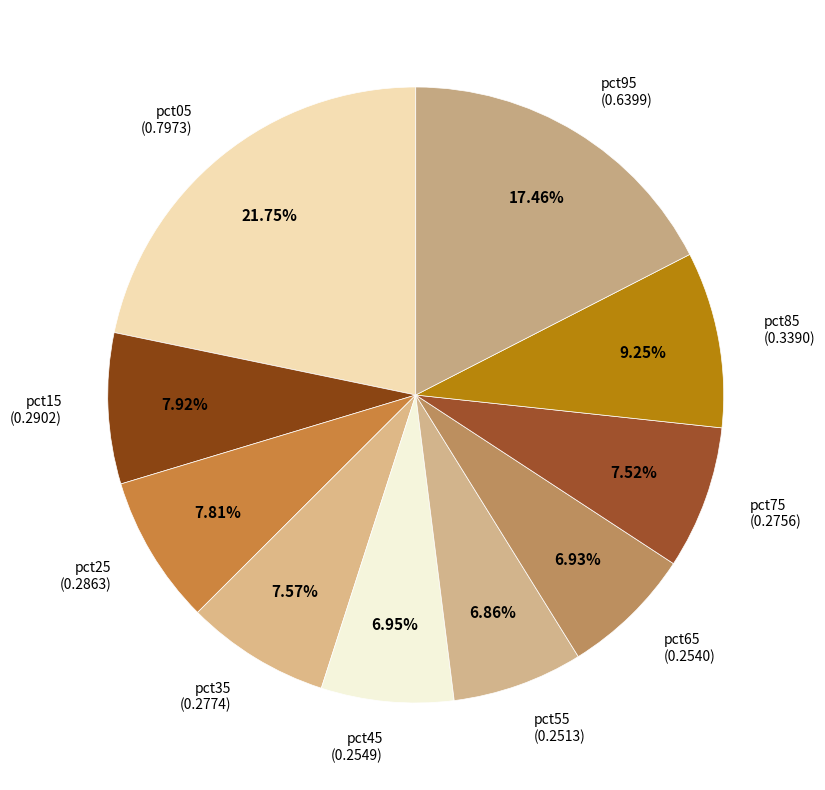

Does pct45 account for over 50% of the chart?

No